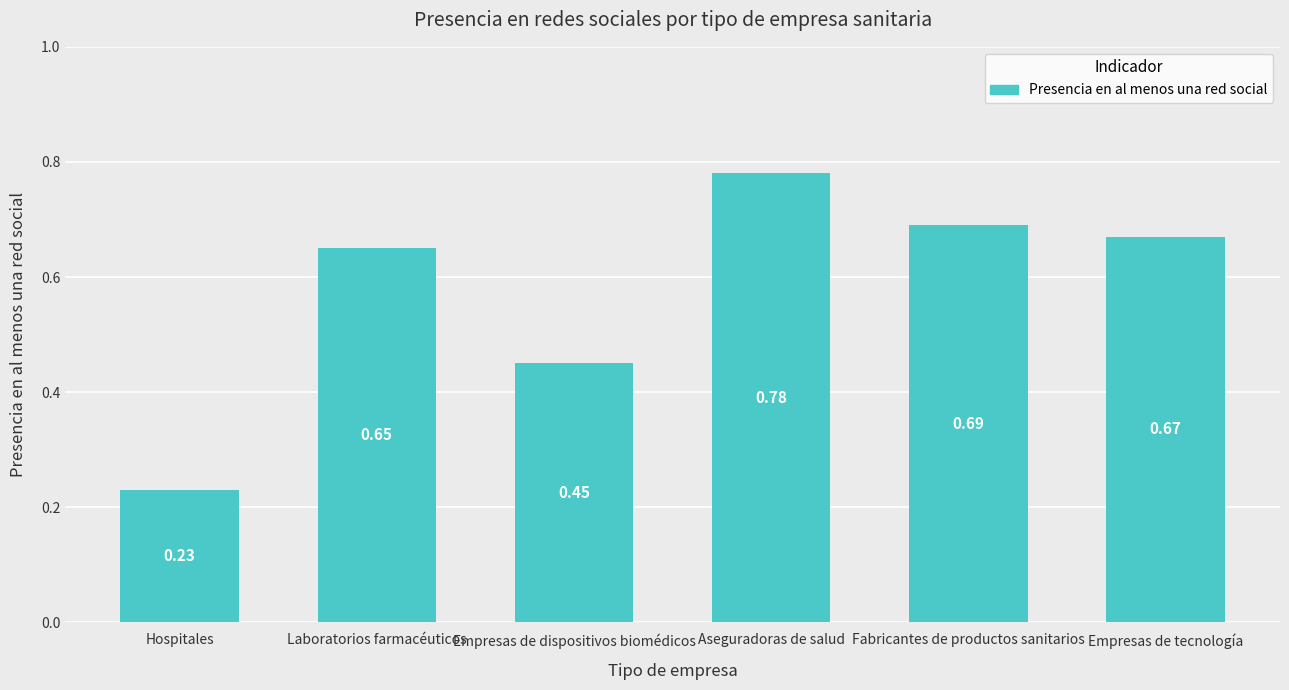

Which has a higher value, Hospitales or Fabricantes de productos sanitarios?

Fabricantes de productos sanitarios